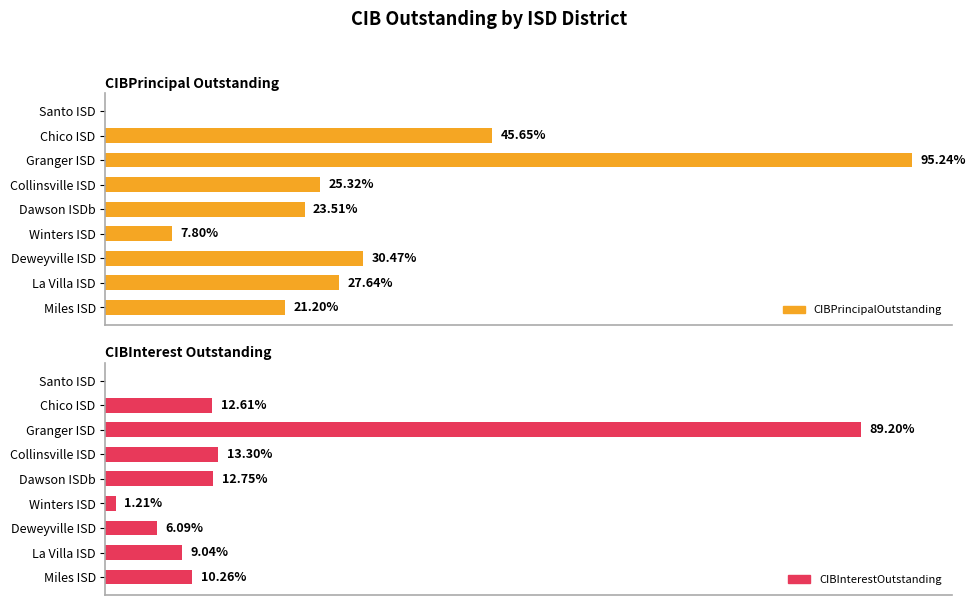

Is the value of CIBInterestOutstanding at Collinsville ISD greater than the value of CIBPrincipalOutstanding at Granger ISD?

No